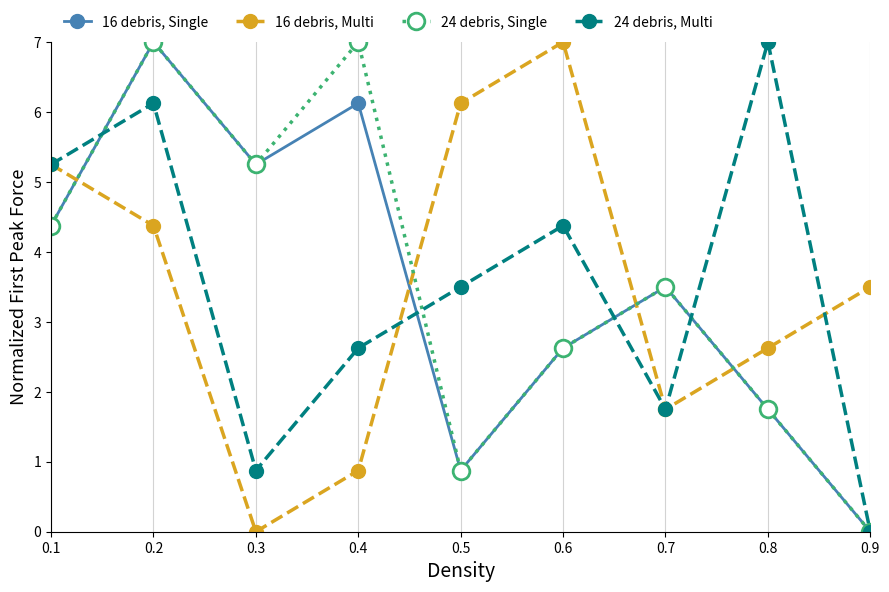

How many interior local valleys does the 16 debris, Single series have?

2